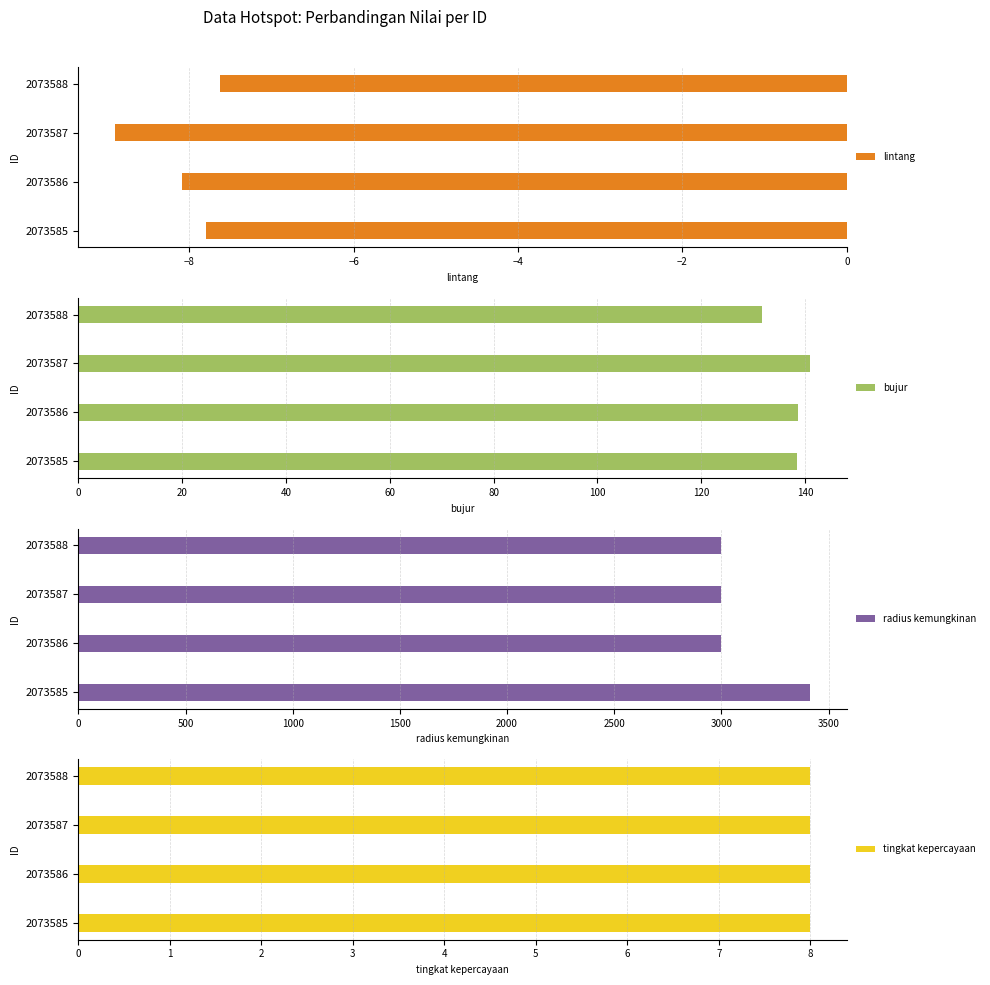

Are the bars horizontal?

Yes